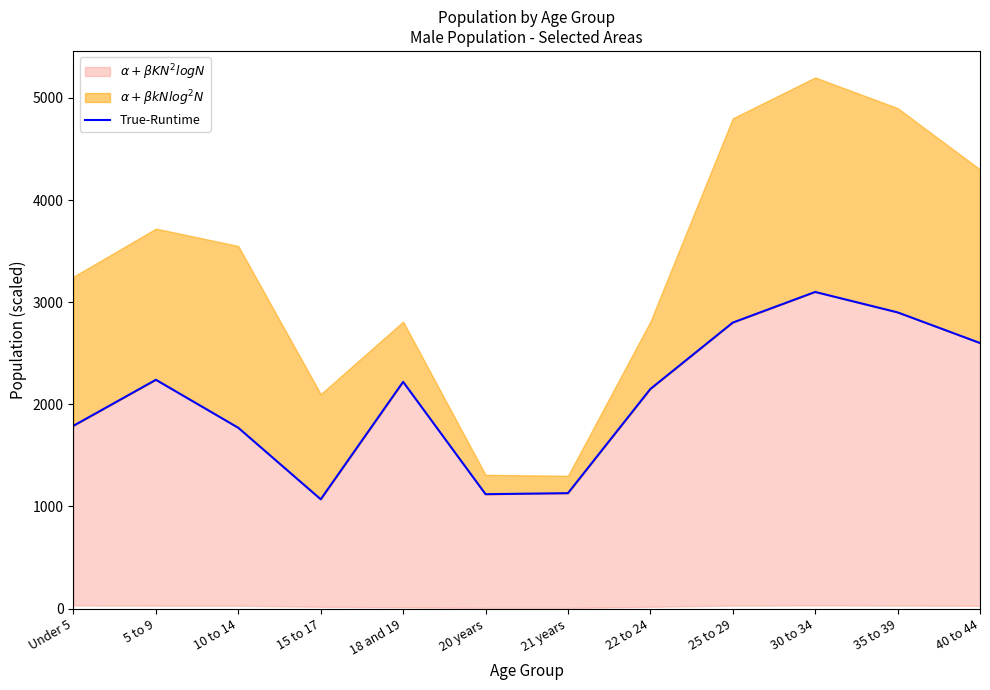

Which has a higher value, 10 to 14 or 20 years?

10 to 14